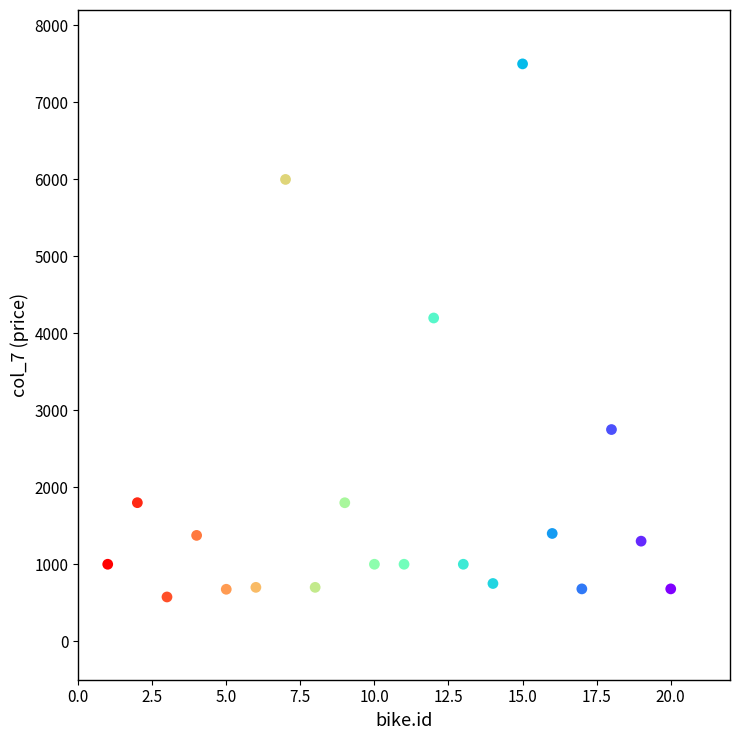

What Y value in the scatter plot is closest to 4037?

4199.0